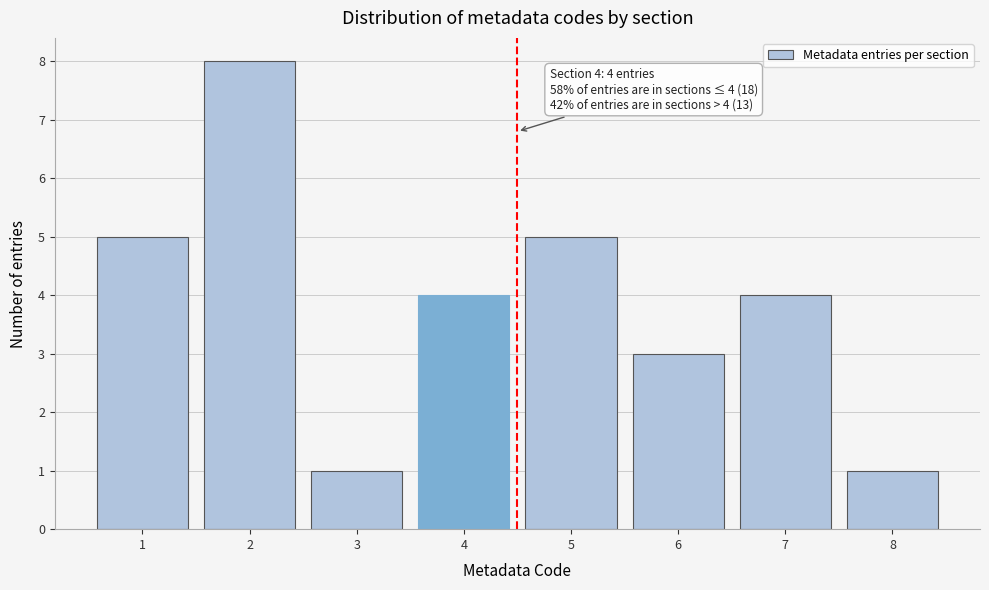

Which range on the x-axis has the tallest bar?

1.5 to 2.5